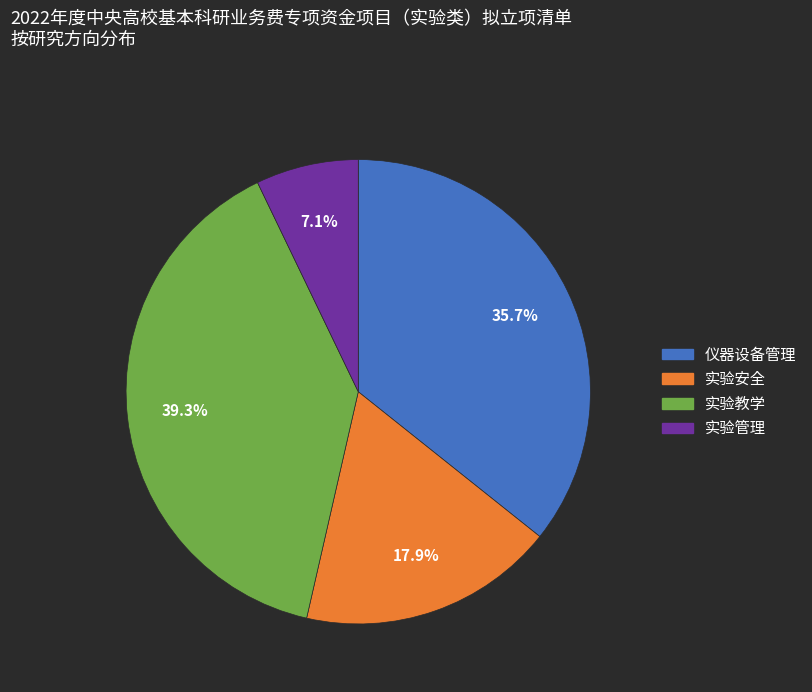

Combined, do 实验管理 and 实验安全 account for over 50%?

No